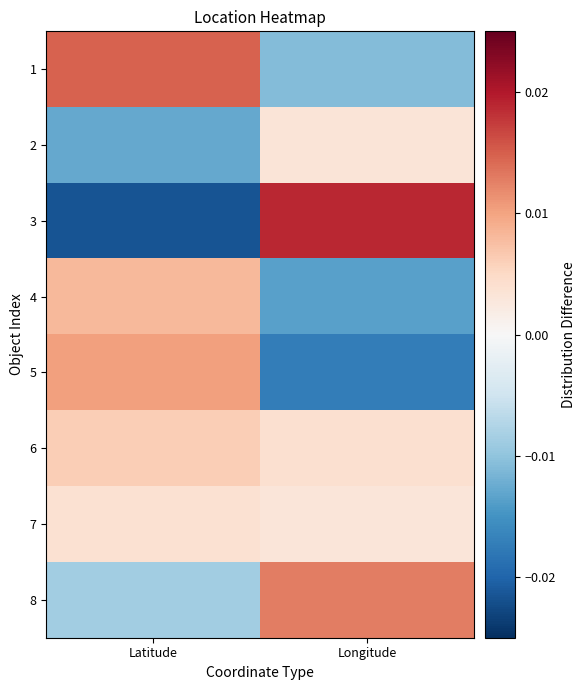

Reading left to right, extract all data points from this chart.

1: Latitude=0.0	Longitude=-0.0
2: Latitude=-0.0	Longitude=0.0
3: Latitude=-0.0	Longitude=0.0
4: Latitude=0.0	Longitude=-0.0
5: Latitude=0.0	Longitude=-0.0
6: Latitude=0.0	Longitude=0.0
7: Latitude=0.0	Longitude=0.0
8: Latitude=-0.0	Longitude=0.0